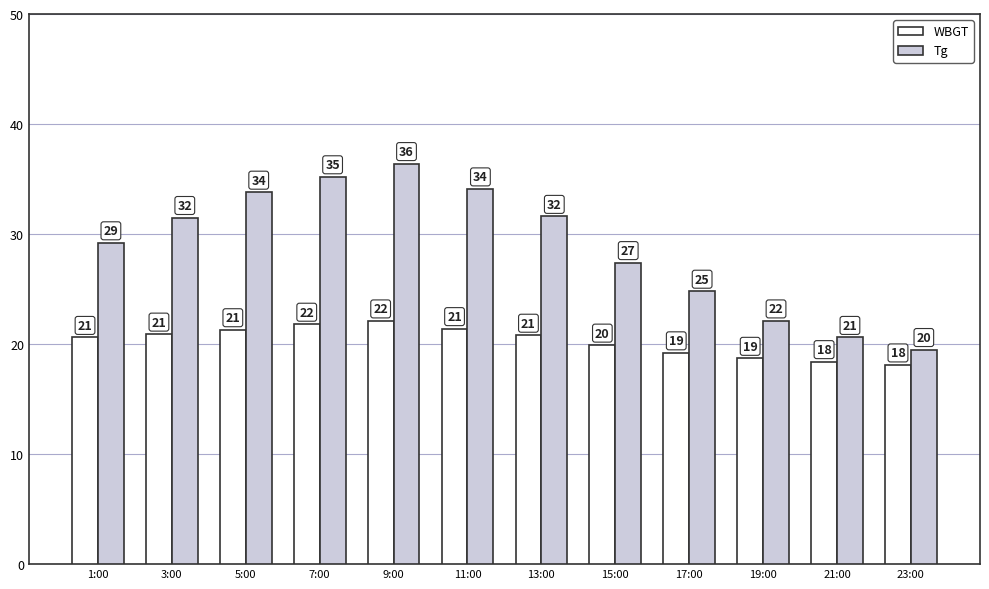

What are all the series names shown in the legend?

WBGT, Tg